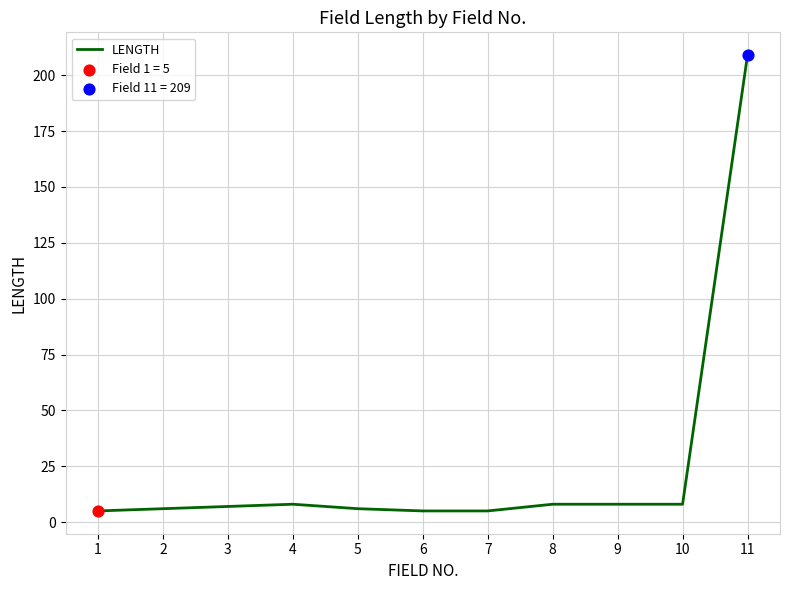

Between 4 and 5, which is larger?

4